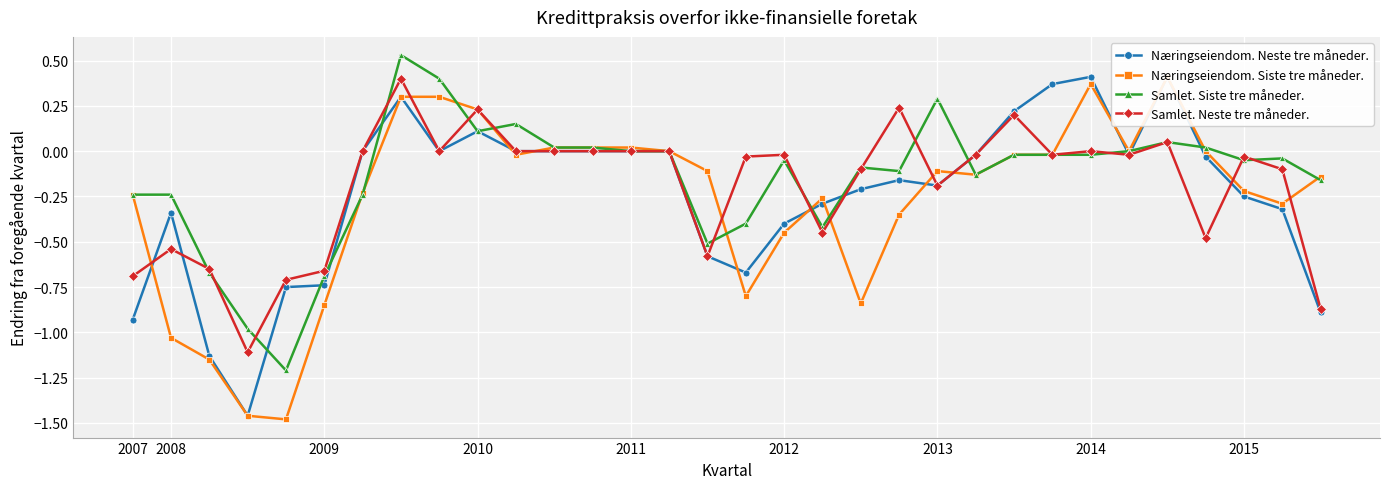

How many positive values does the Næringseiendom. Neste tre måneder. series have?

6